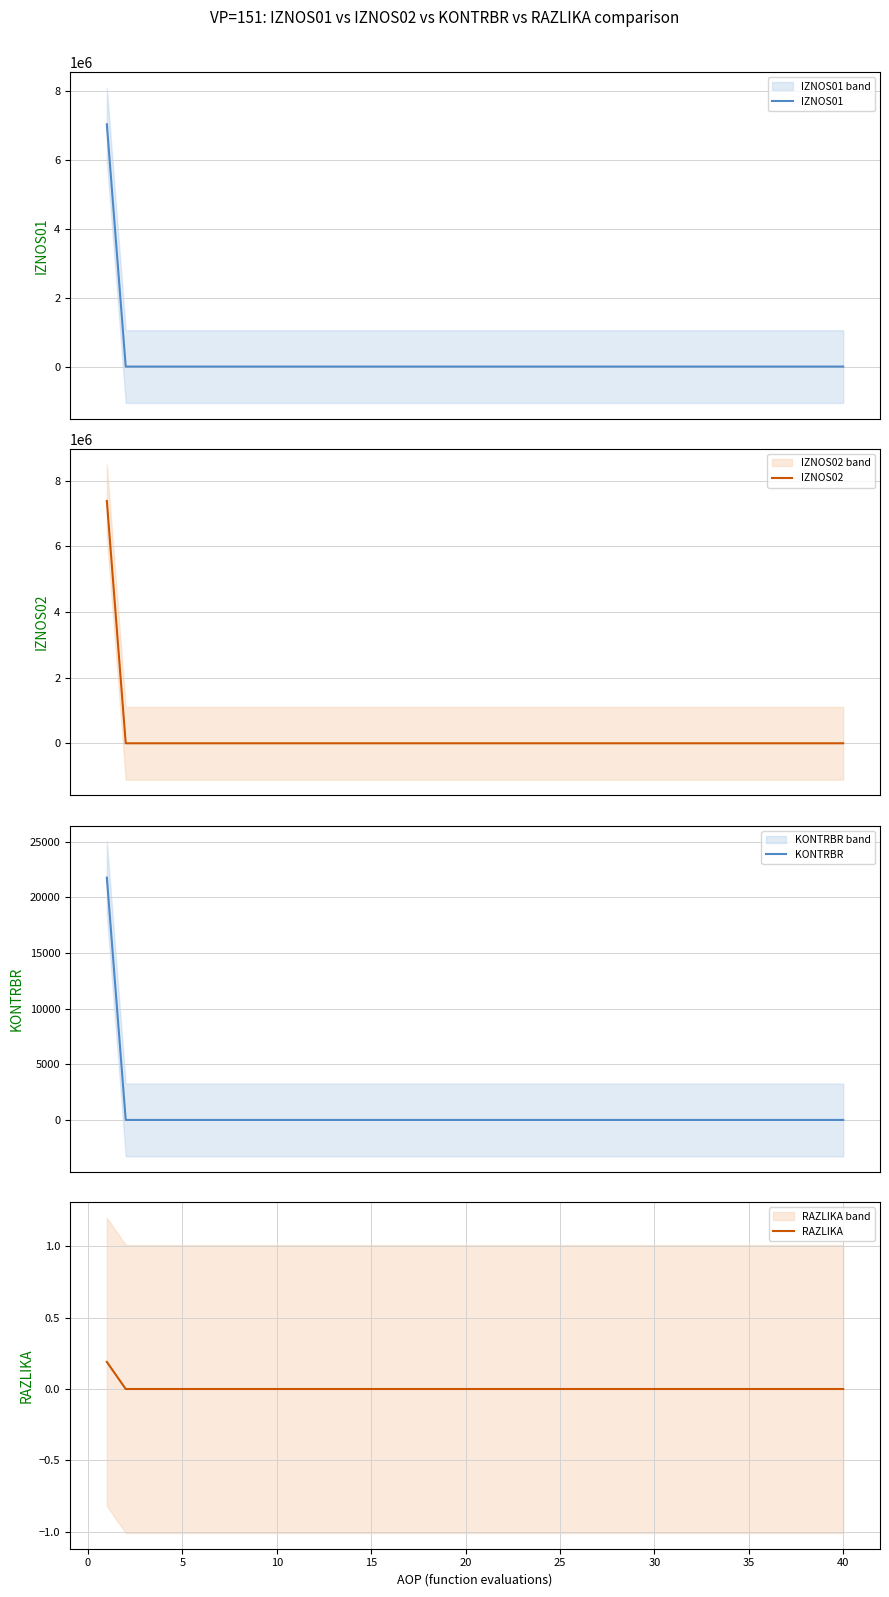

Is it true that IZNOS01 equals -3554793.9 at 45?

False